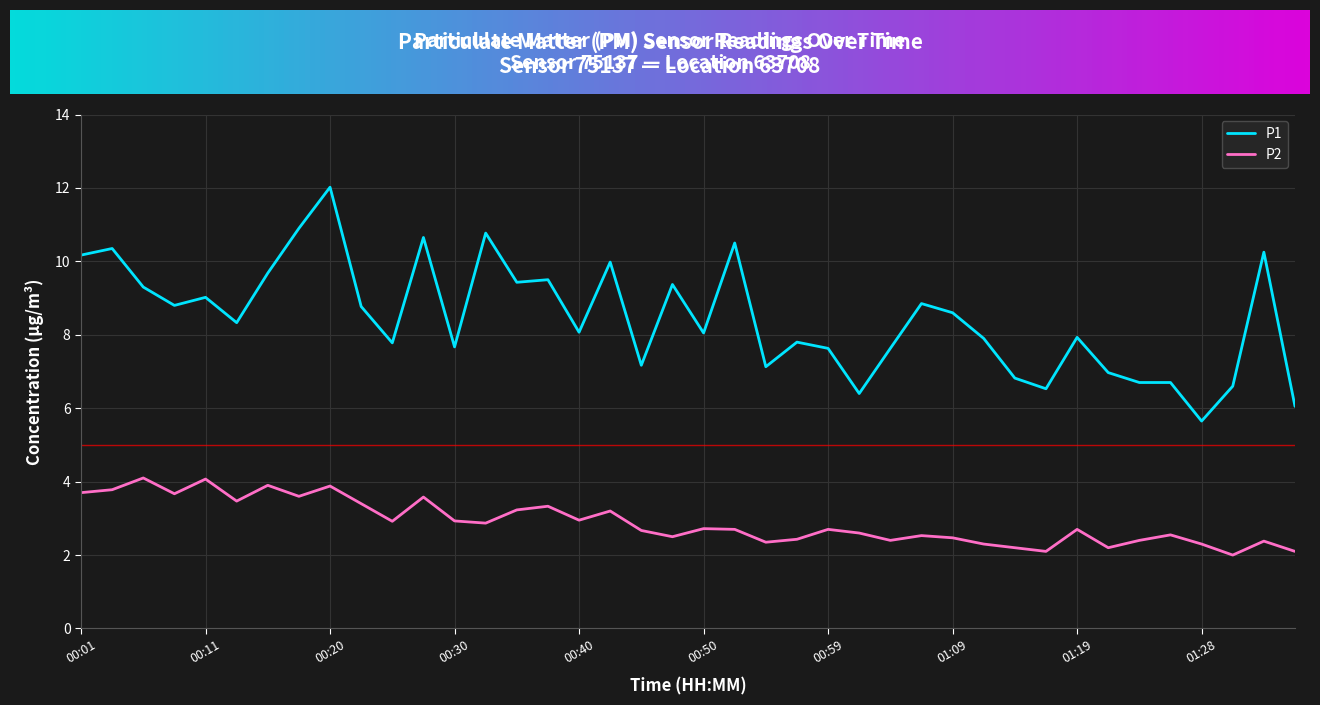

Rank the series by their maximum value, from highest to lowest.

P1, P2